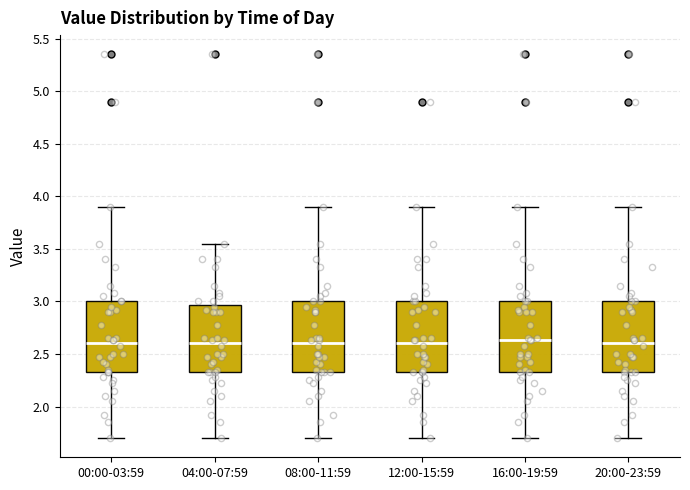

Reading left to right, read every box against the y-axis: the position of its median line, the range the box covers, and the ends of its whiskers. The values are not printed on the chart, so give them approximately, as read against the axis.

00:00-03:59: median 2.60, box 2.35 to 3.00, whiskers 1.70 to 3.90
04:00-07:59: median 2.60, box 2.35 to 2.95, whiskers 1.70 to 3.55
08:00-11:59: median 2.60, box 2.35 to 3.00, whiskers 1.70 to 3.90
12:00-15:59: median 2.60, box 2.35 to 3.00, whiskers 1.70 to 3.90
16:00-19:59: median 2.65, box 2.35 to 3.00, whiskers 1.70 to 3.90
20:00-23:59: median 2.60, box 2.35 to 3.00, whiskers 1.70 to 3.90